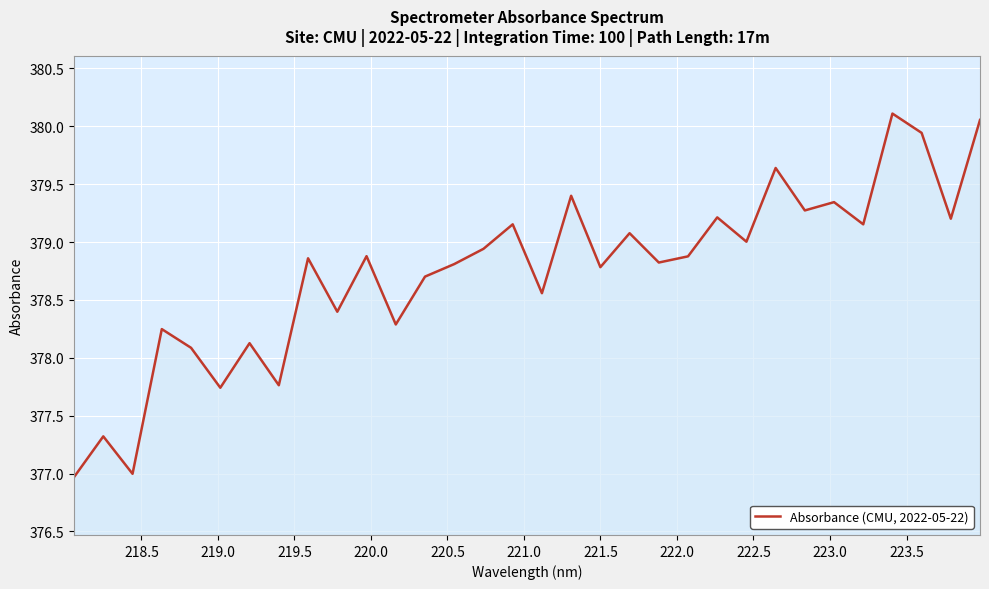

What is the smallest value displayed?

377.0